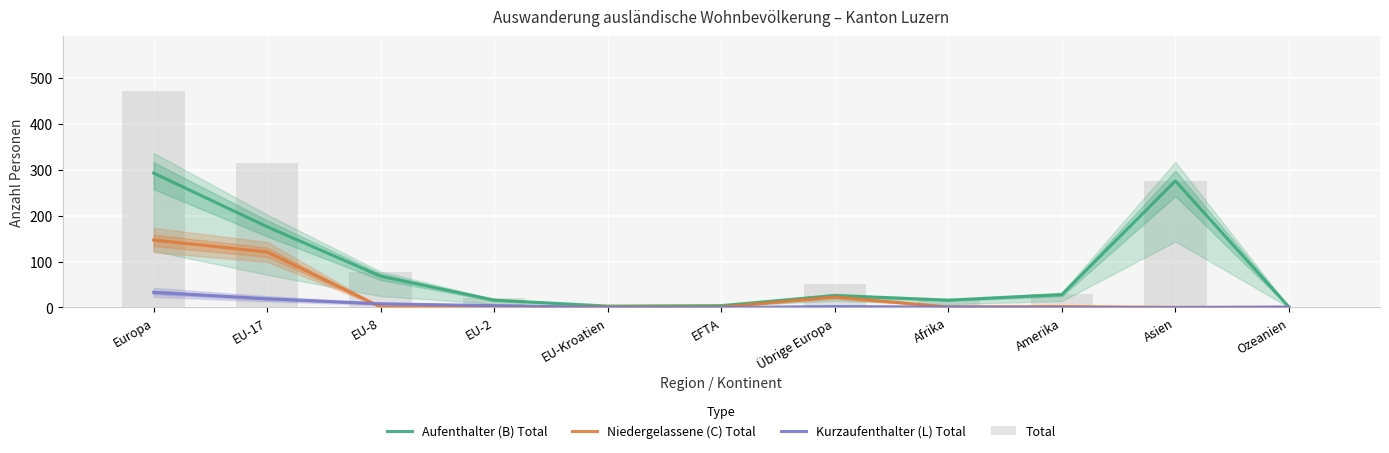

At how many categories does at least one series exceed 202?

3